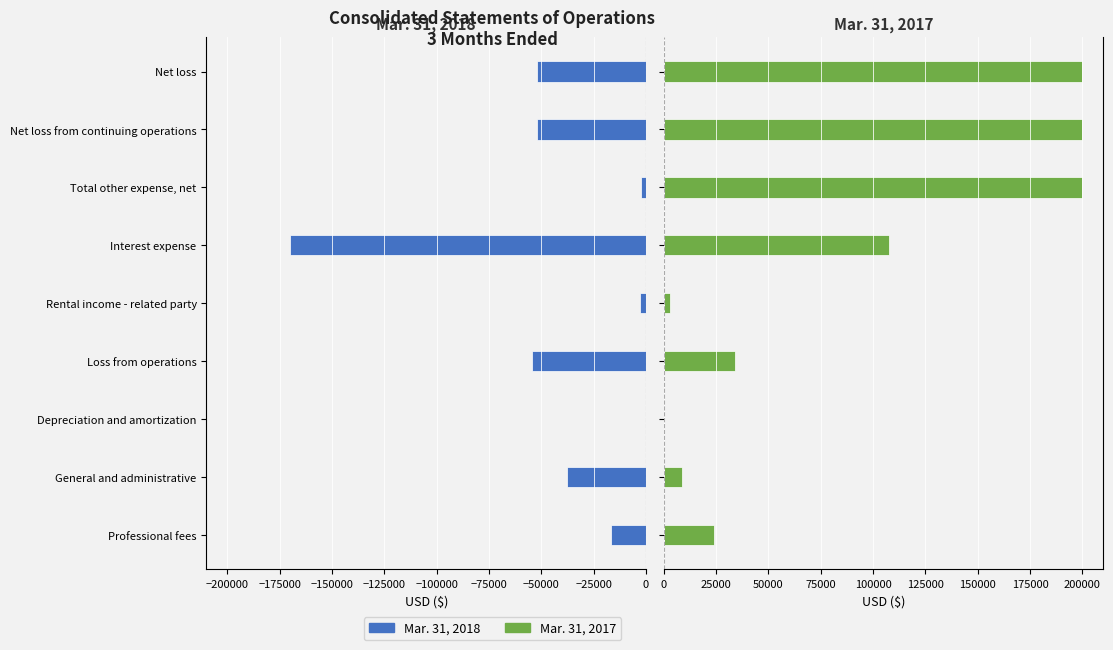

How many values in the Mar. 31, 2018 series exceed -37554?

4